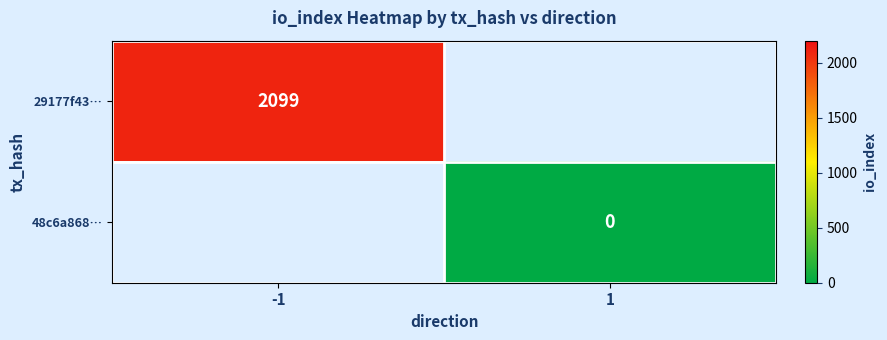

Which label corresponds to the largest value in the chart?

-1